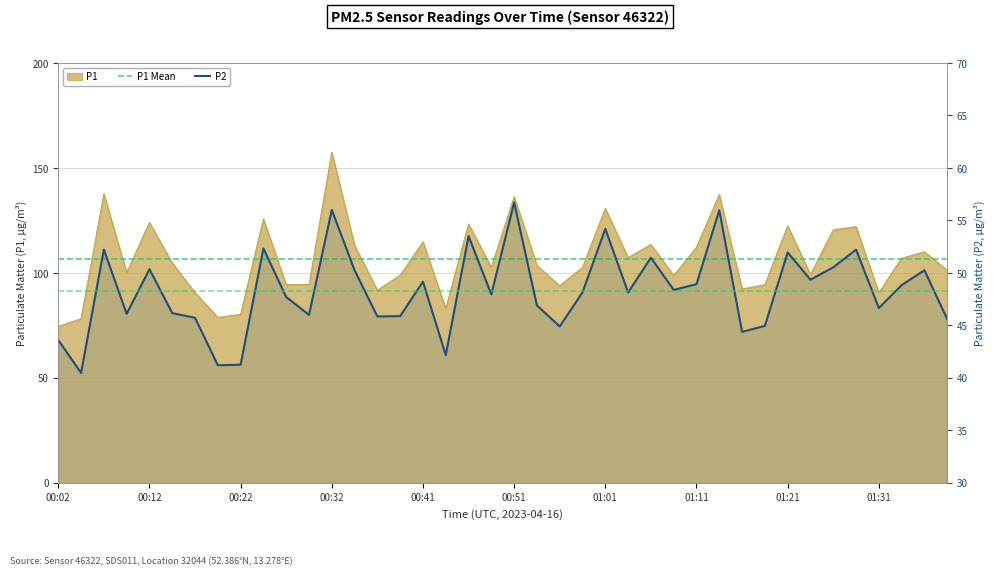

How many data points in P2 are above 48?

21